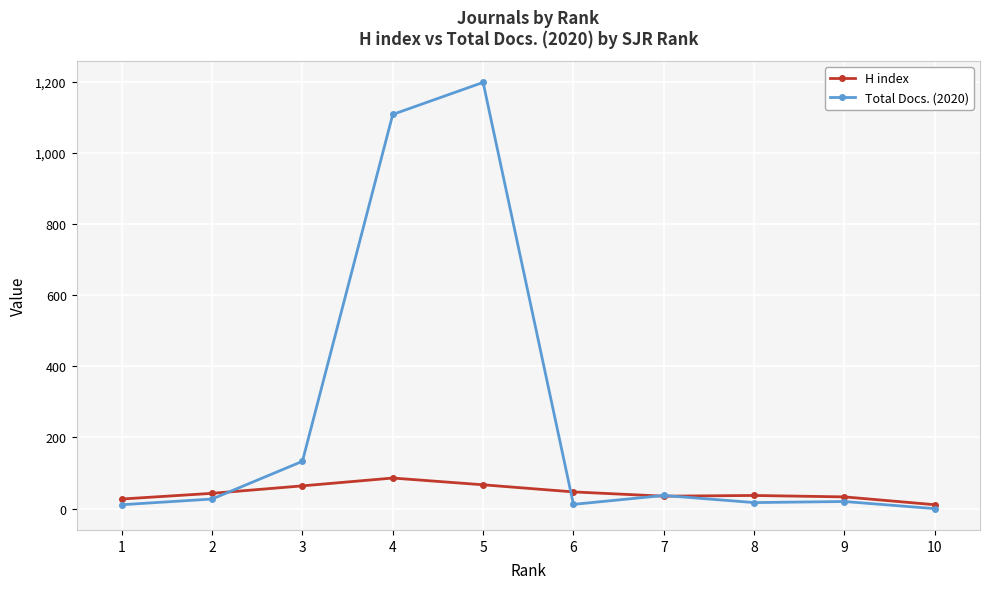

Where do Total Docs. (2020) and H index first cross each other?

2 and 3